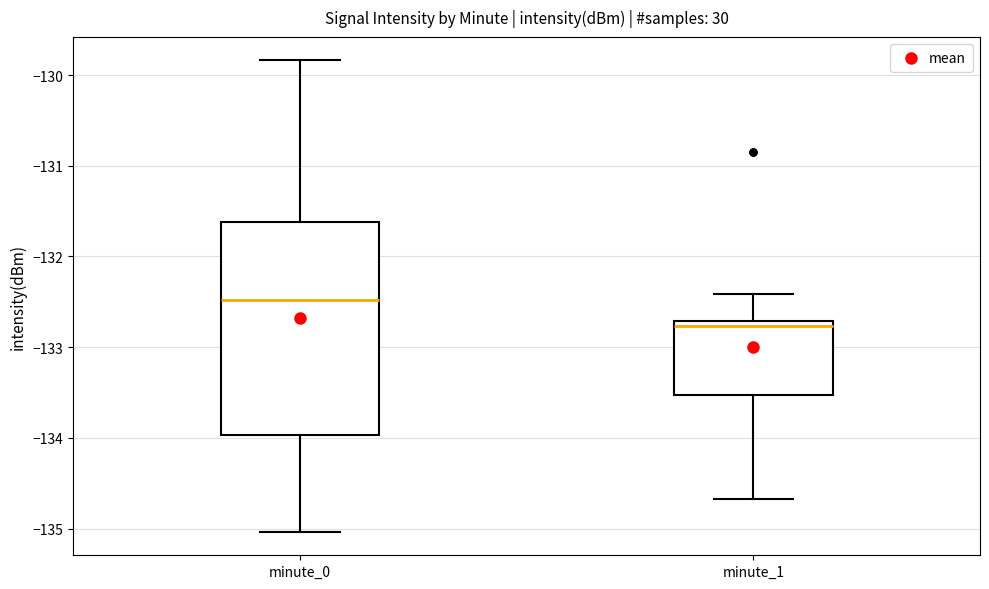

Which box has the highest median line?

minute_0